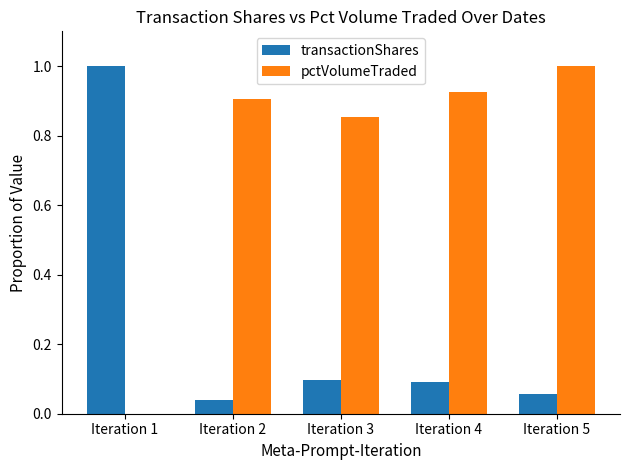

What is the maximum value for pctVolumeTraded?

1.0